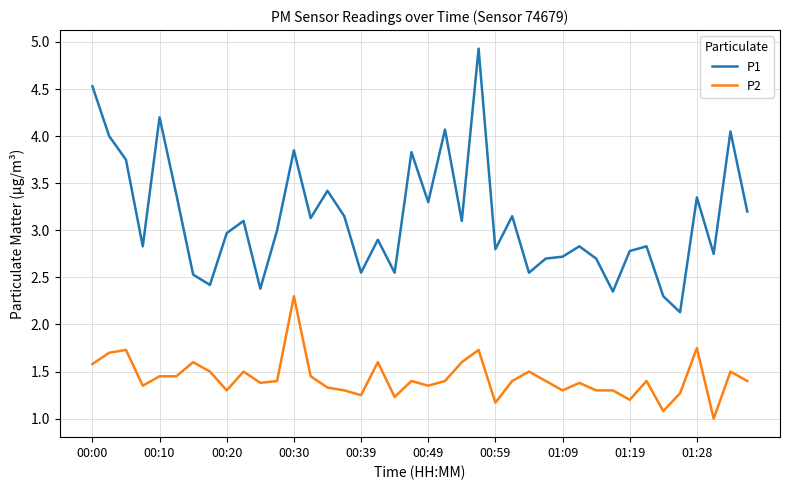

Which series has the widest spread of values?

P1